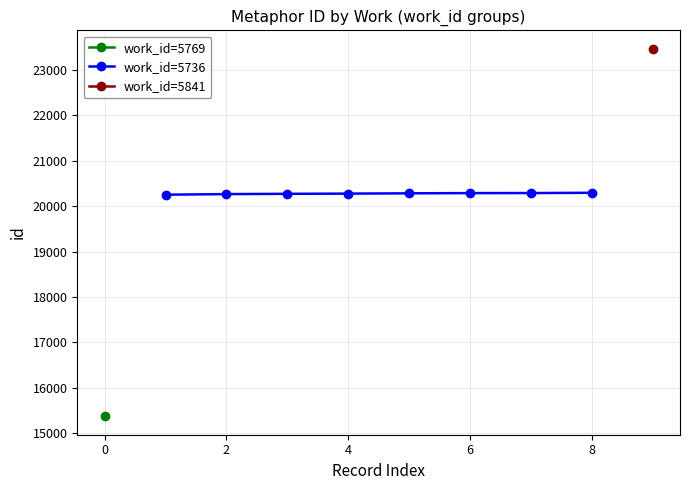

The value of work_id=5736 at 8 is 20294. True or false?

True